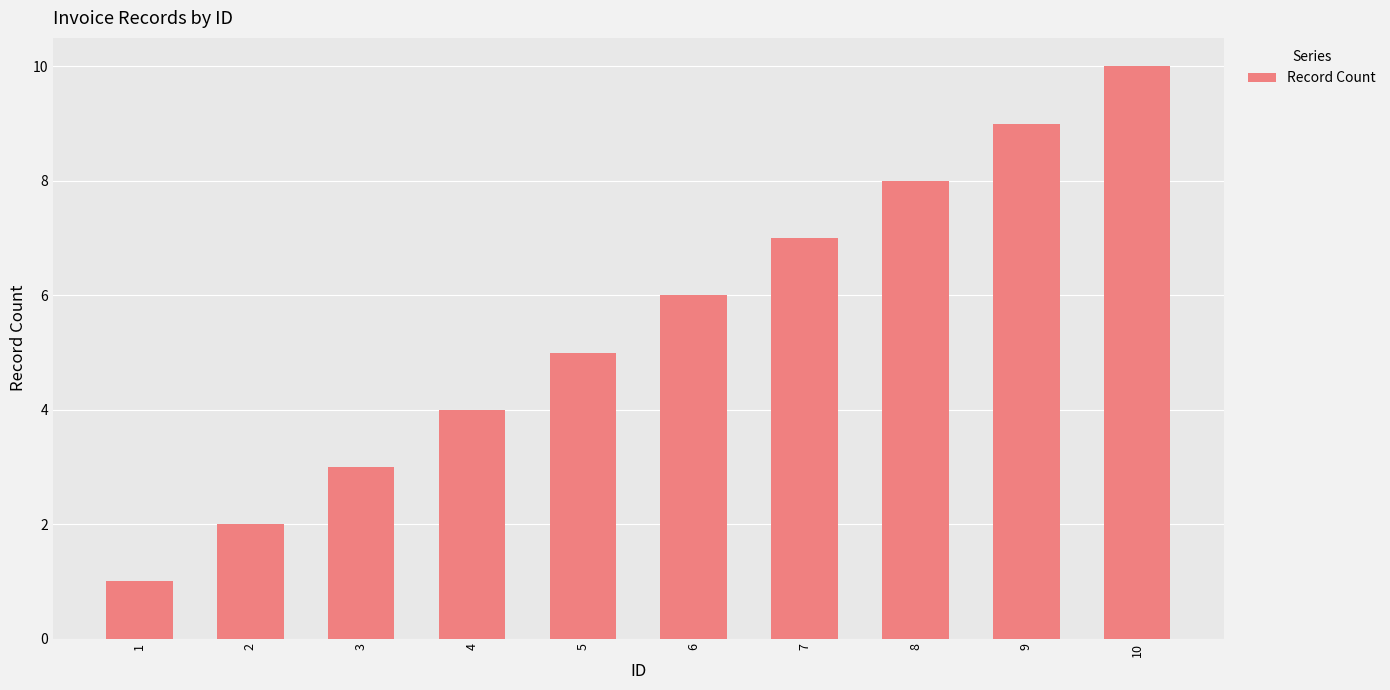

Are the bars grouped side by side (vs. stacked)?

No